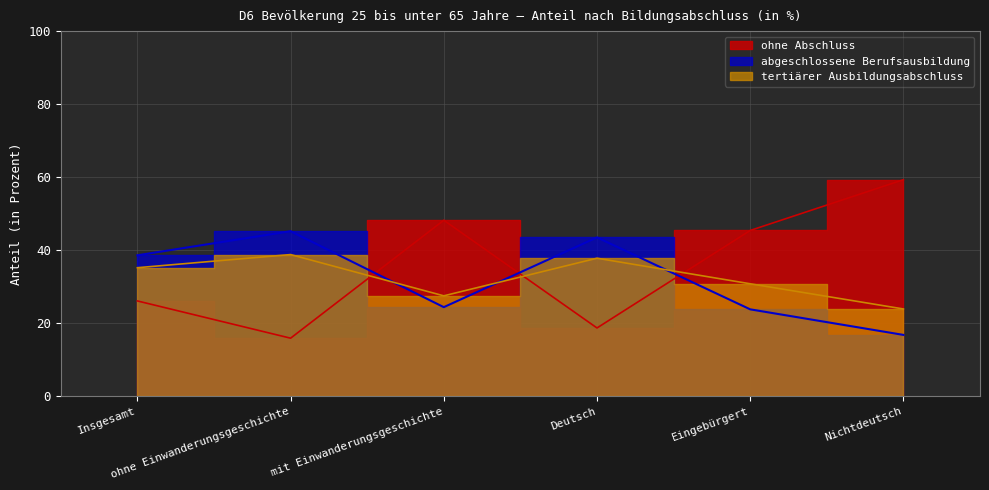

At which label does tertiärer Ausbildungsabschluss first exceed 35?

Insgesamt